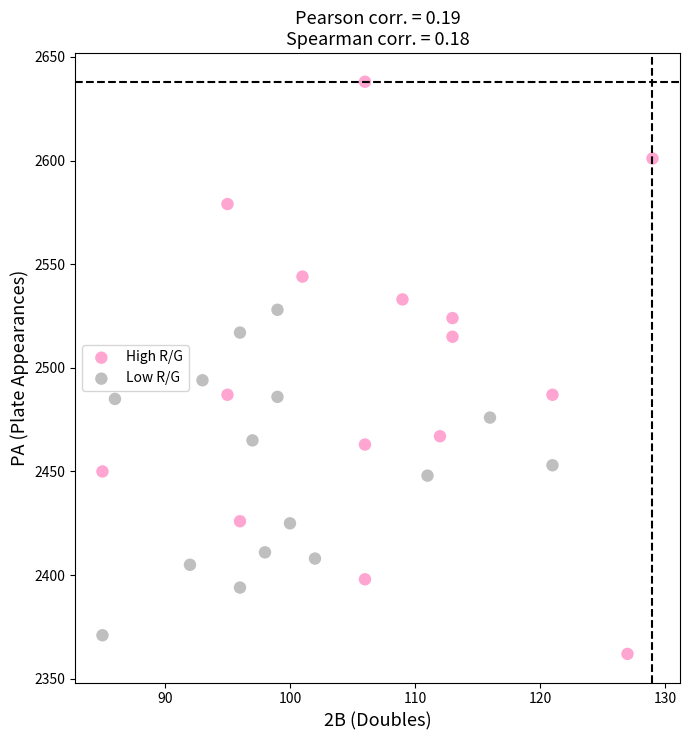

Which series reaches the maximum Y coordinate?

High R/G